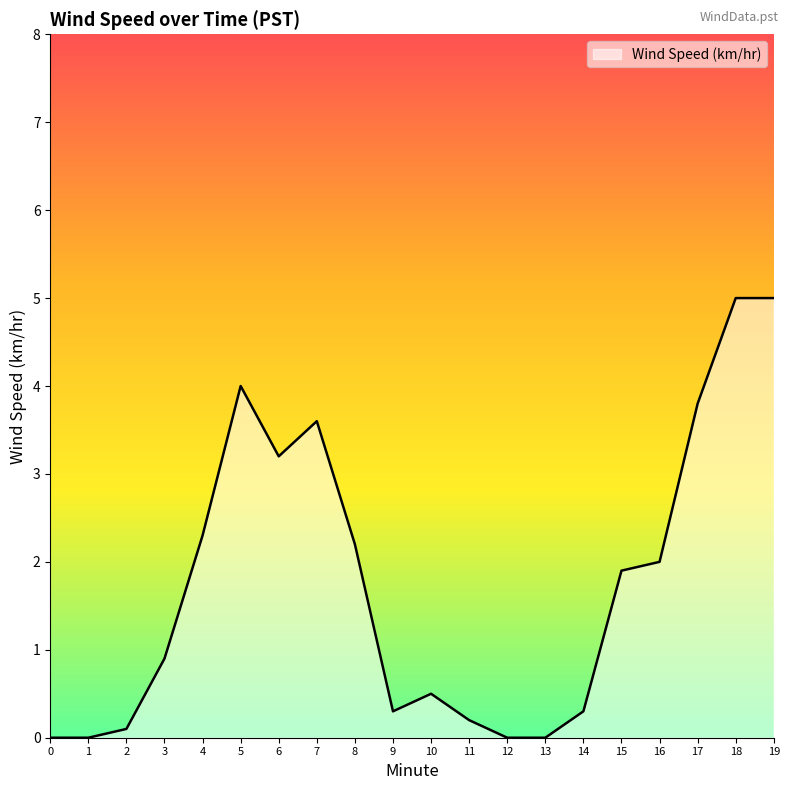

The chart shows a value of 3.6 at 7. True or false?

True